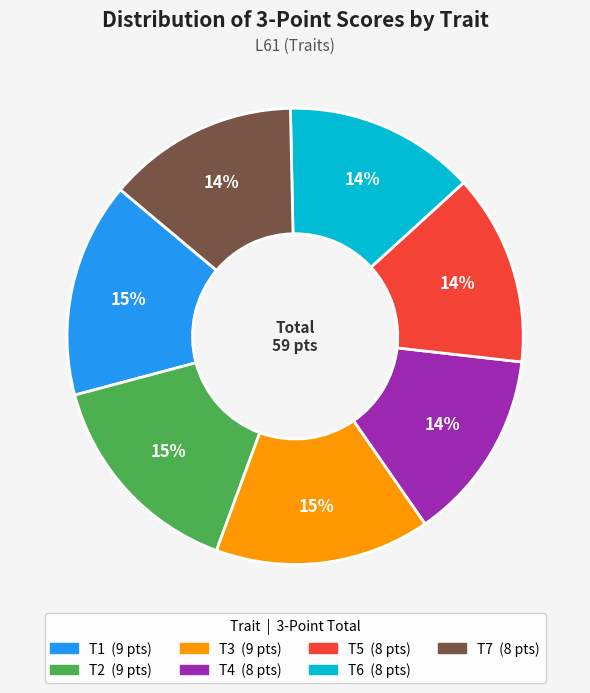

Does any single category account for the majority?

No